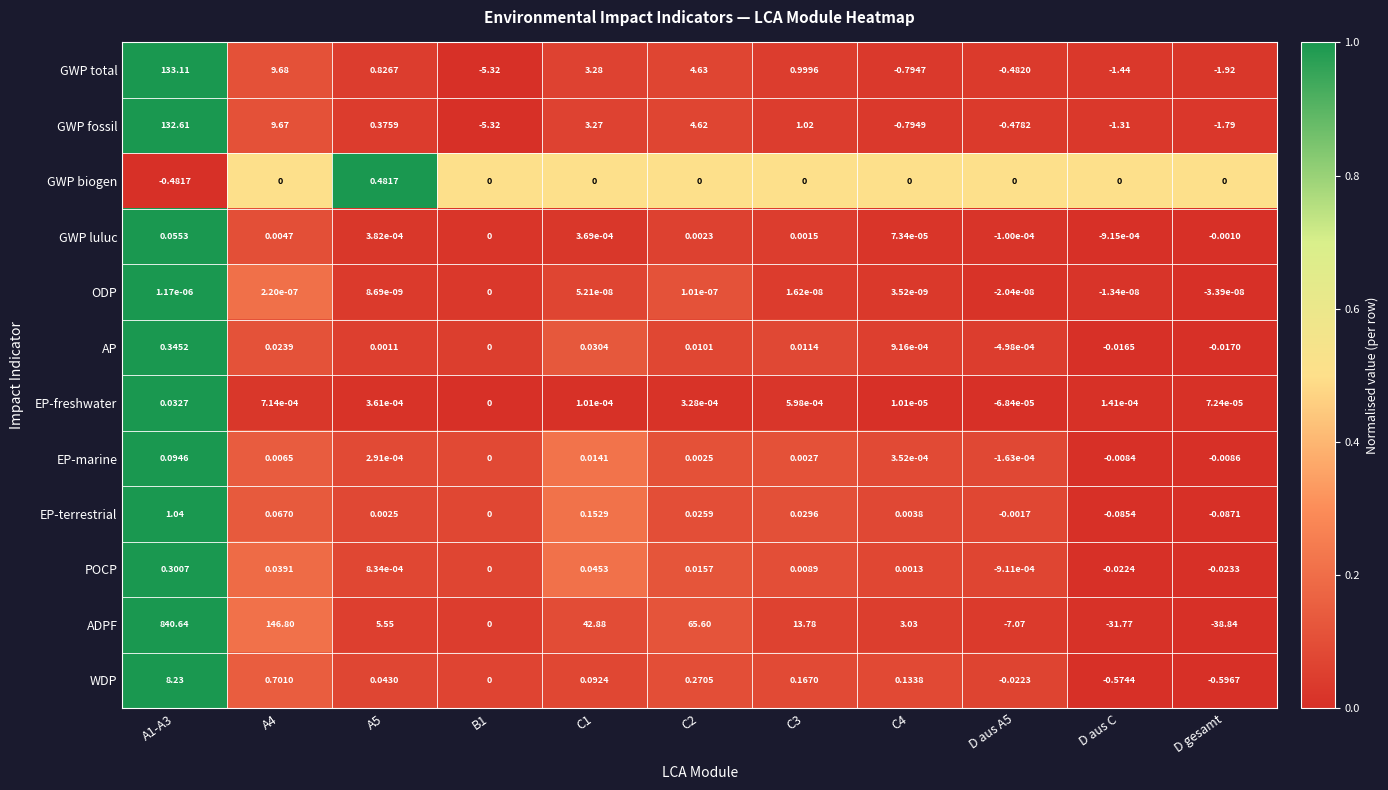

Between A4 and A5, which series saw the biggest shift?

ADPF